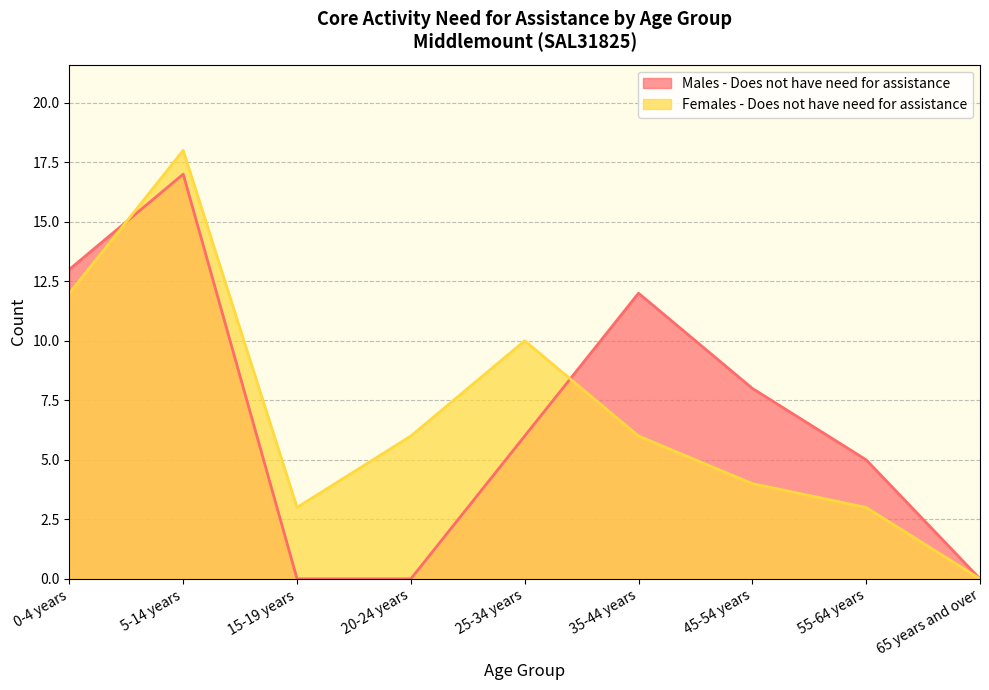

The value of Females - Does not have need for assistance at 0-4 years is 12. True or false?

True